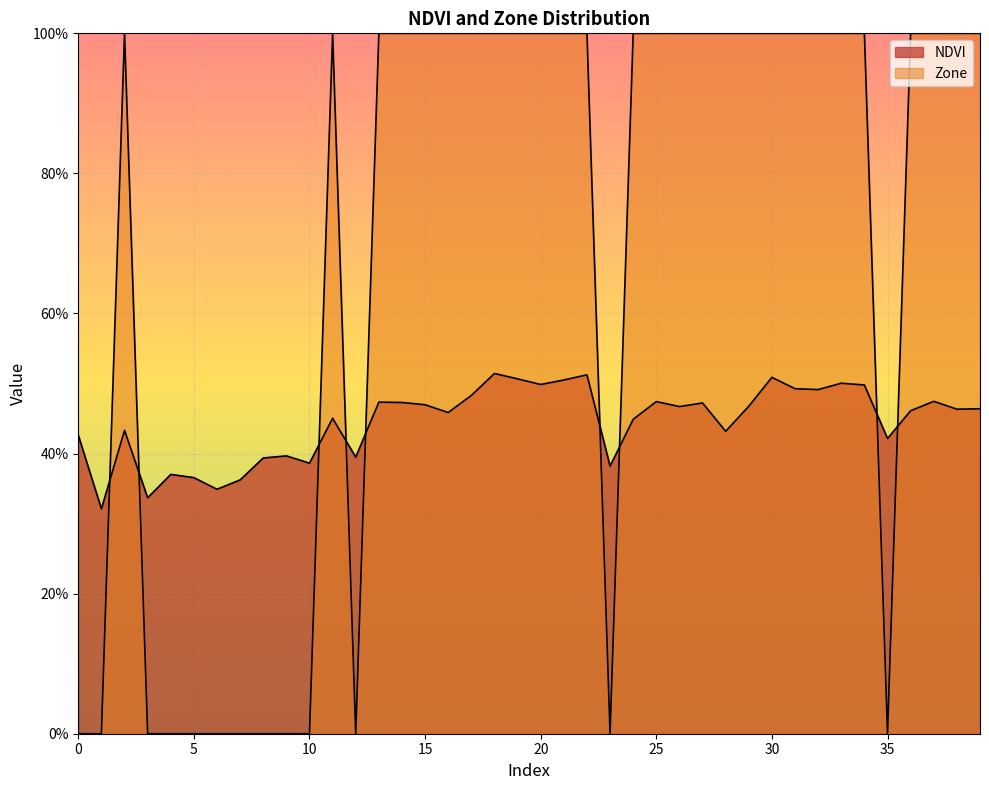

Count the Zone values in the range 0 to 1.

40